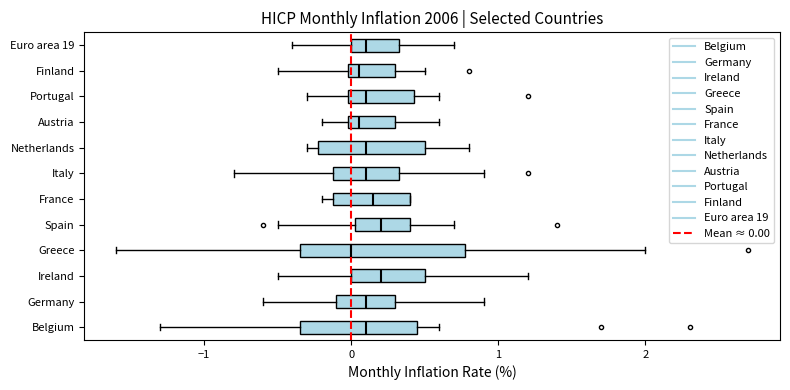

Where does the median line of the box for France sit on the x-axis? The values are not printed on the chart, so give them approximately, as read against the axis.

0.2